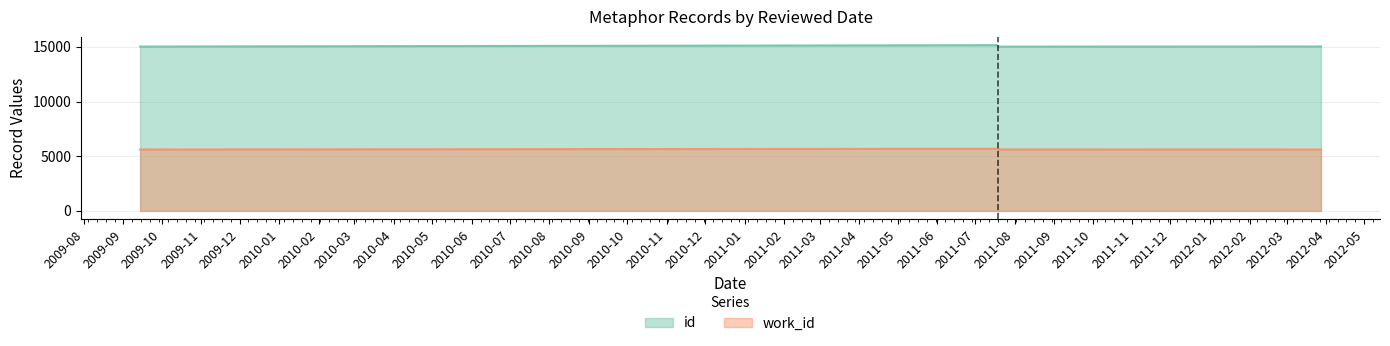

List the series in order of their overall mean, highest first.

id, work_id